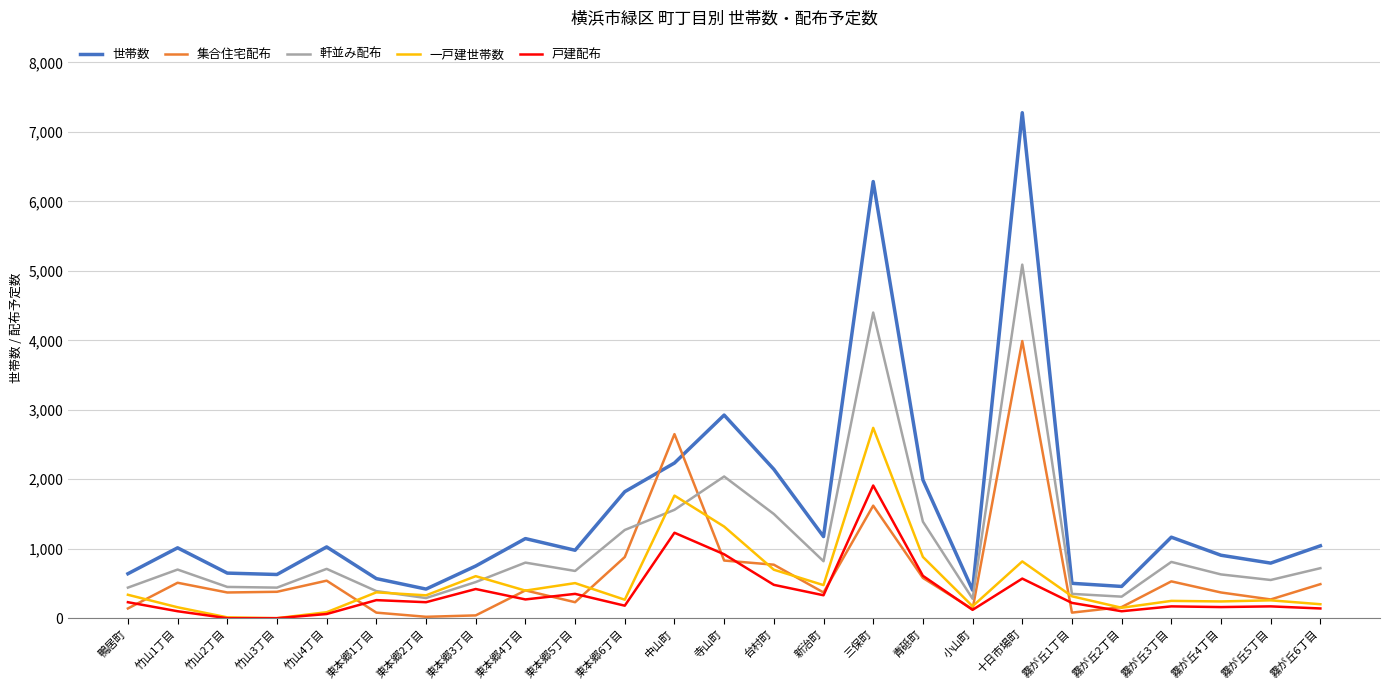

At how many categories does at least one series exceed 5590?

2